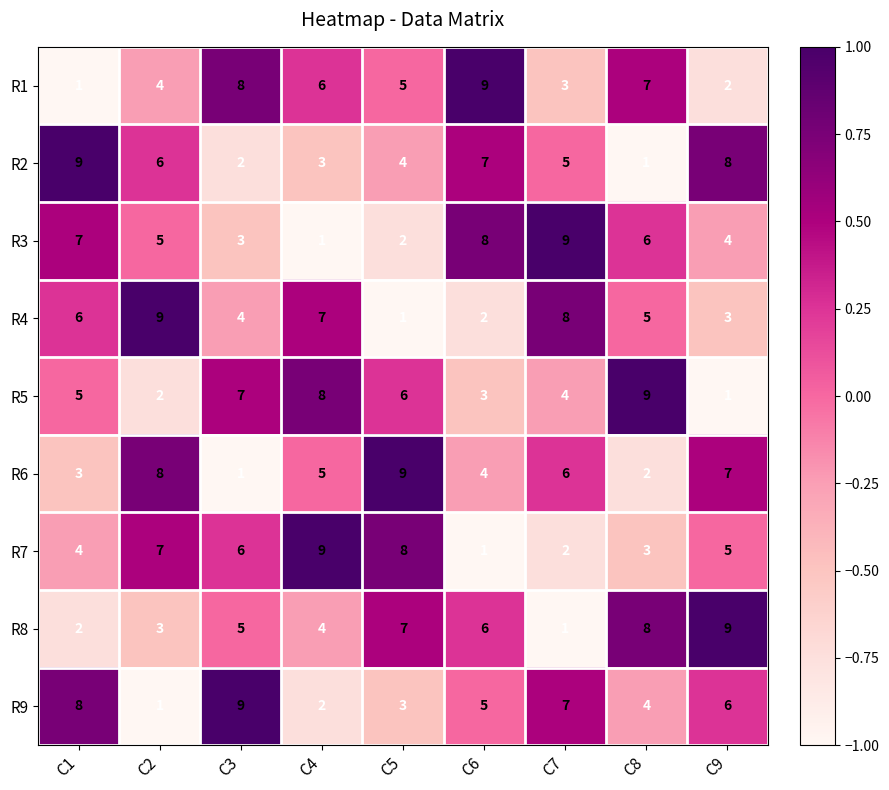

Is it true that R5 equals 2 at C7?

False